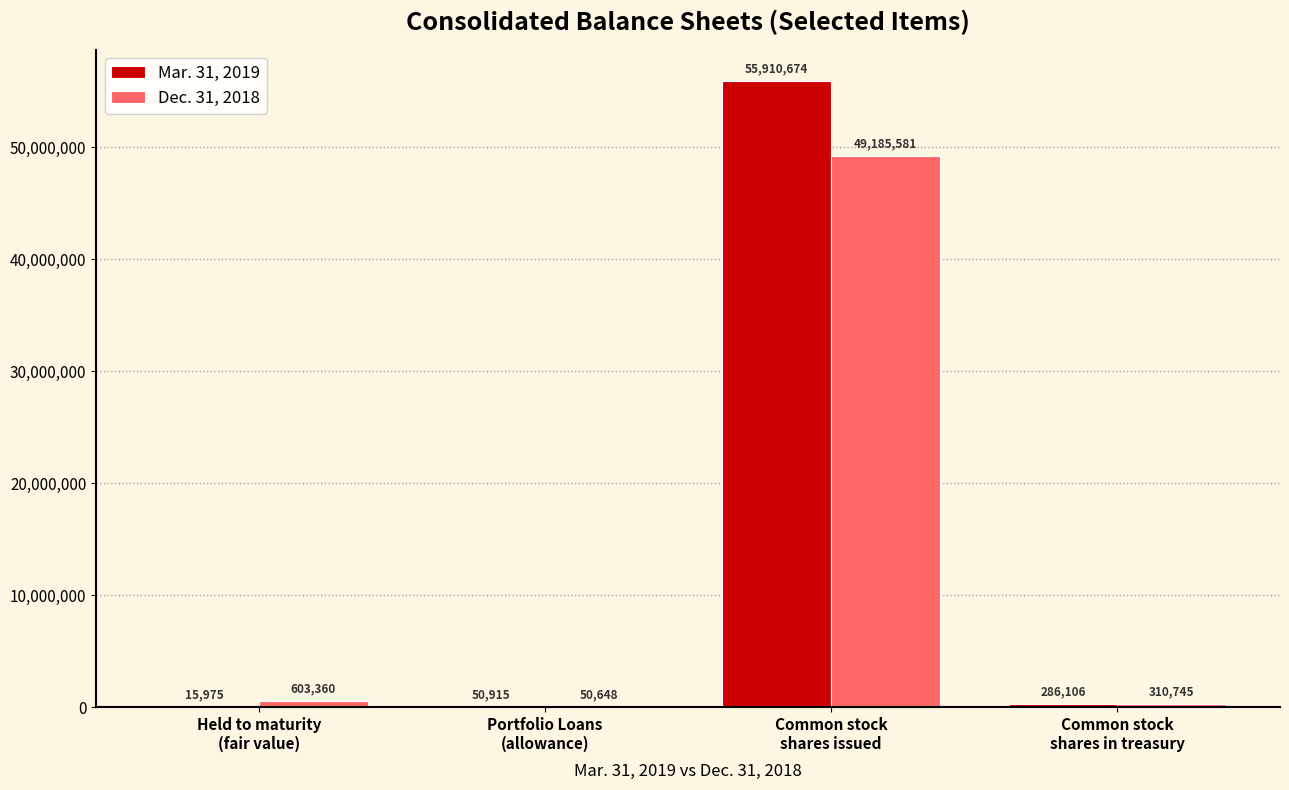

What is the sum of all Mar. 31, 2019 values?

56263670